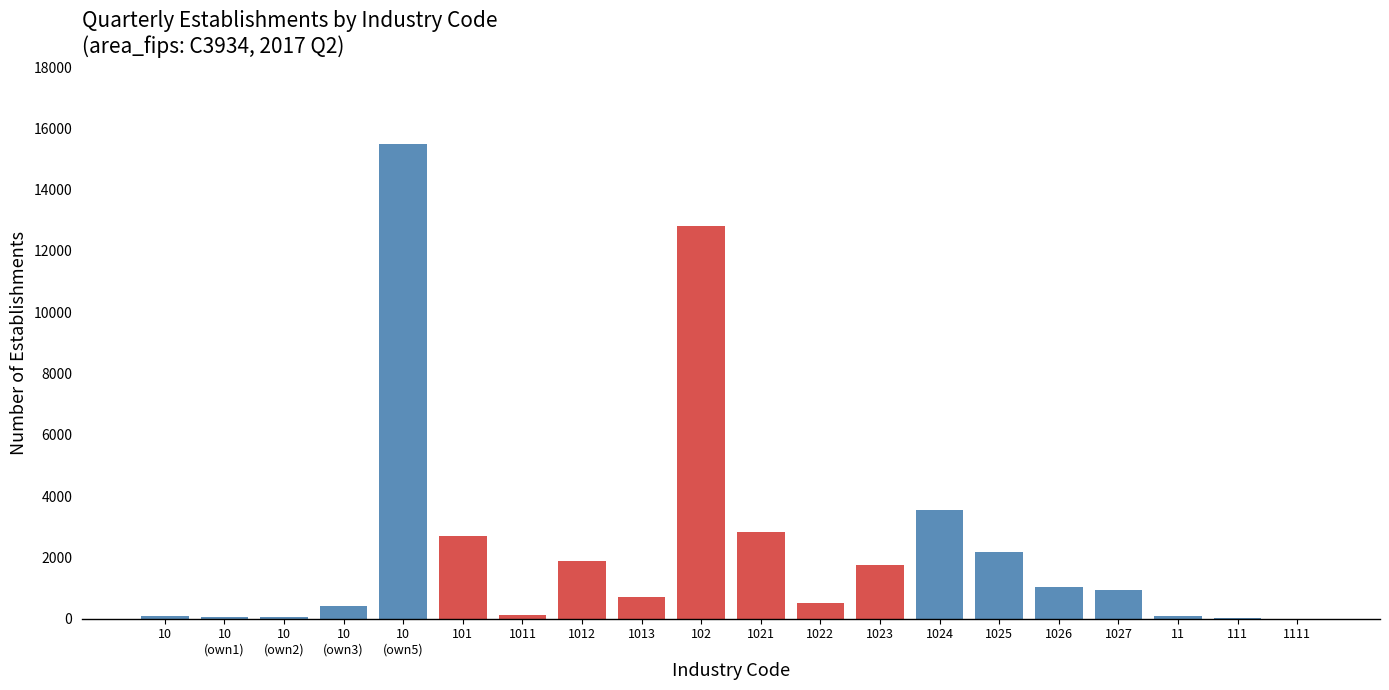

What is the sum of all values?

47230